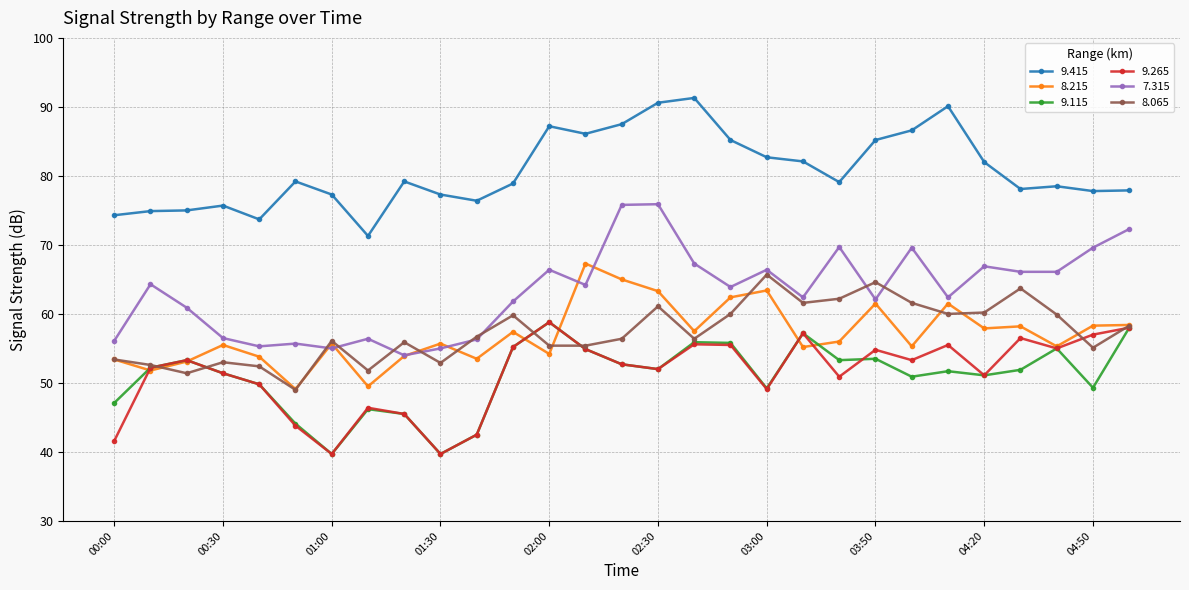

Which series has the largest total across all categories?

9.415